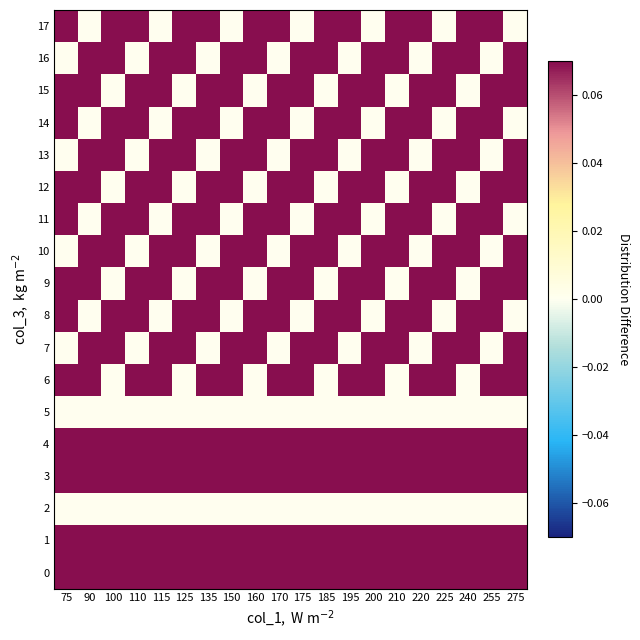

At which category is the sum across all series the highest?

75